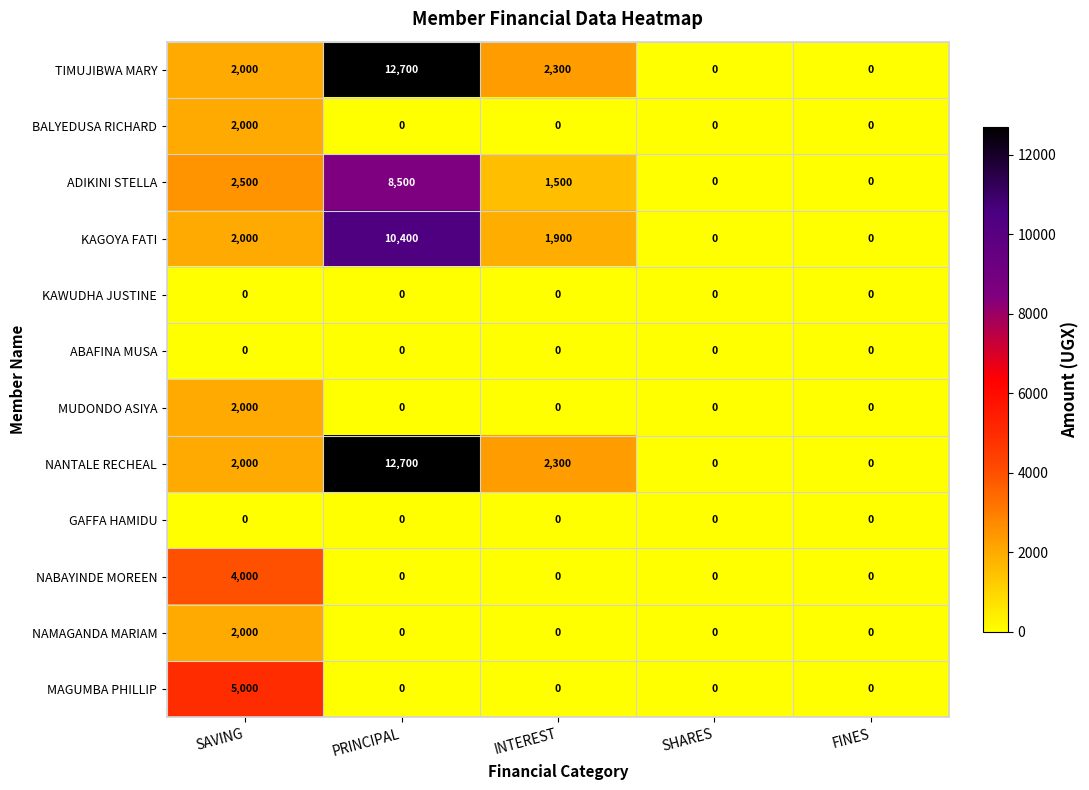

What is the total value across all series at PRINCIPAL?

44300